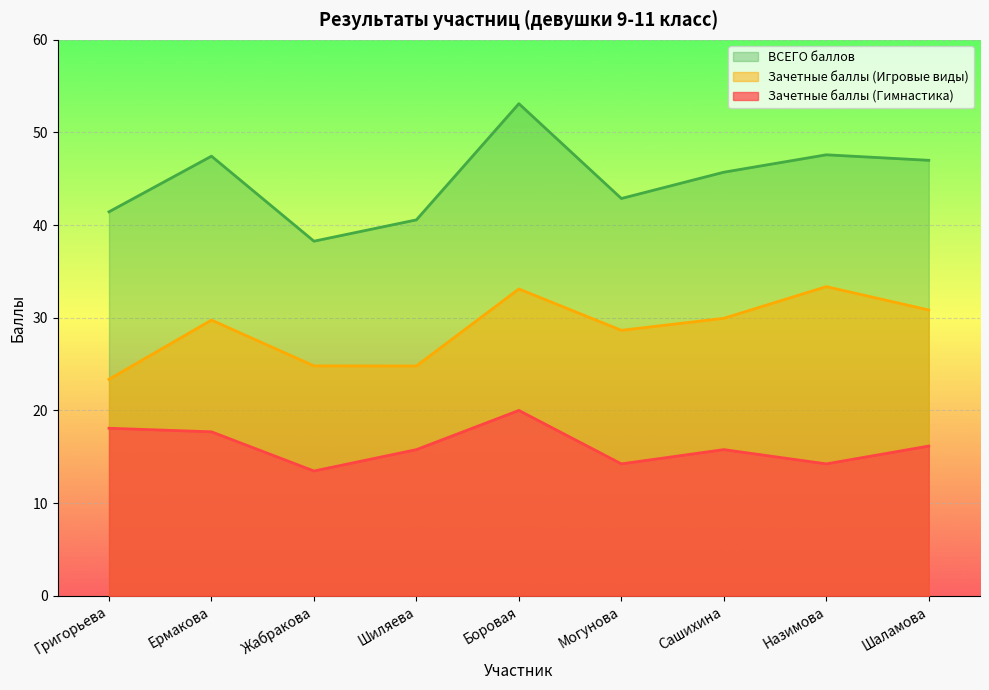

Count the number of data series in this chart.

3